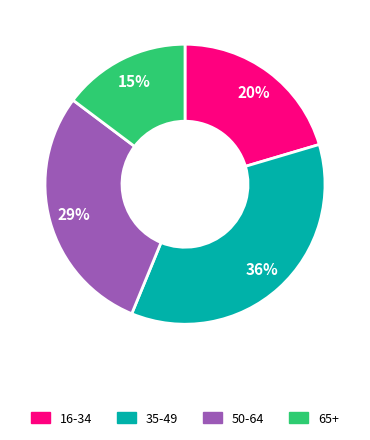

To the nearest percent, what is the average slice percentage?

25%